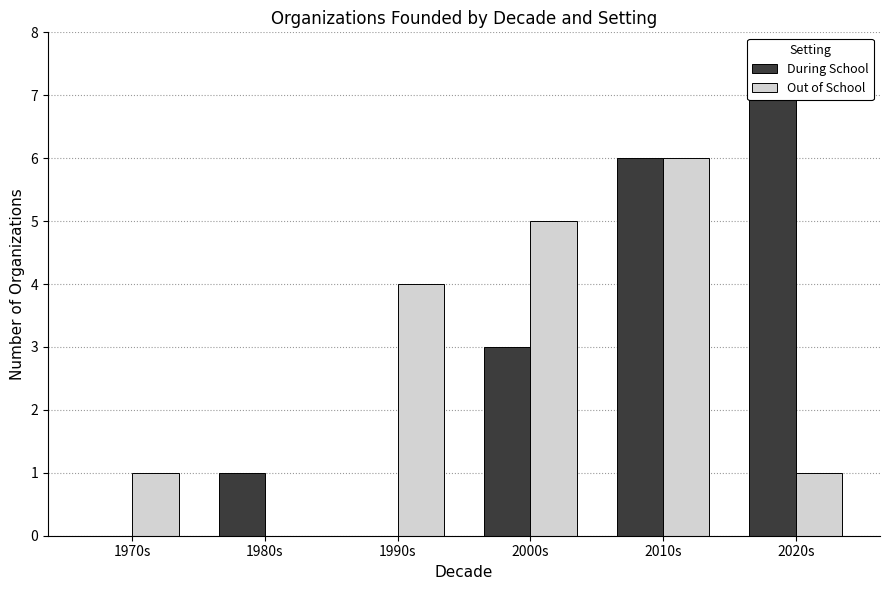

What are all the series names shown in the legend?

During School, Out of School